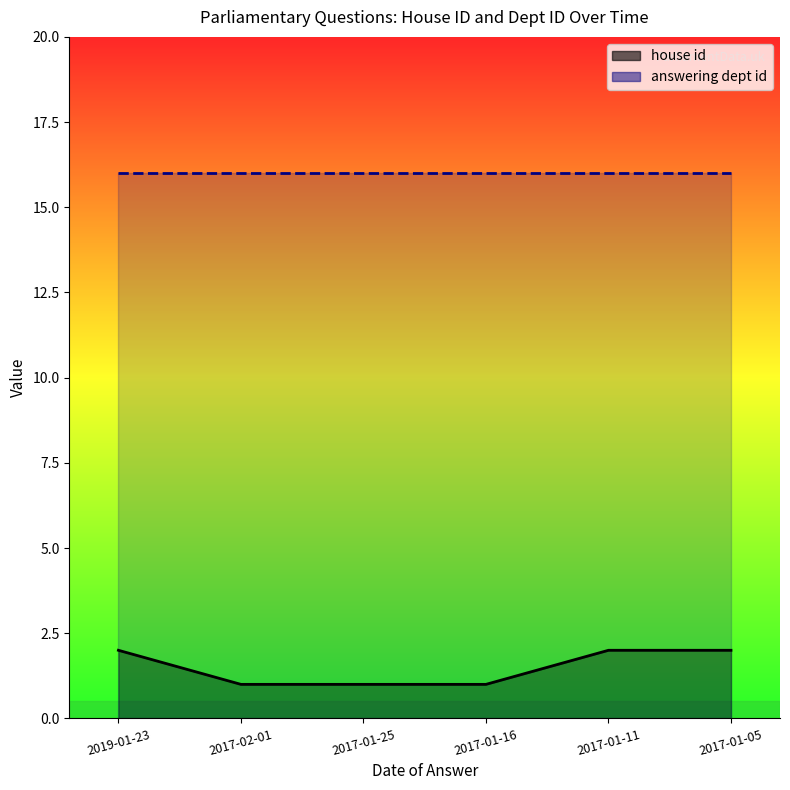

What is the change in value from 2017-02-01 to 2017-01-05?

+1